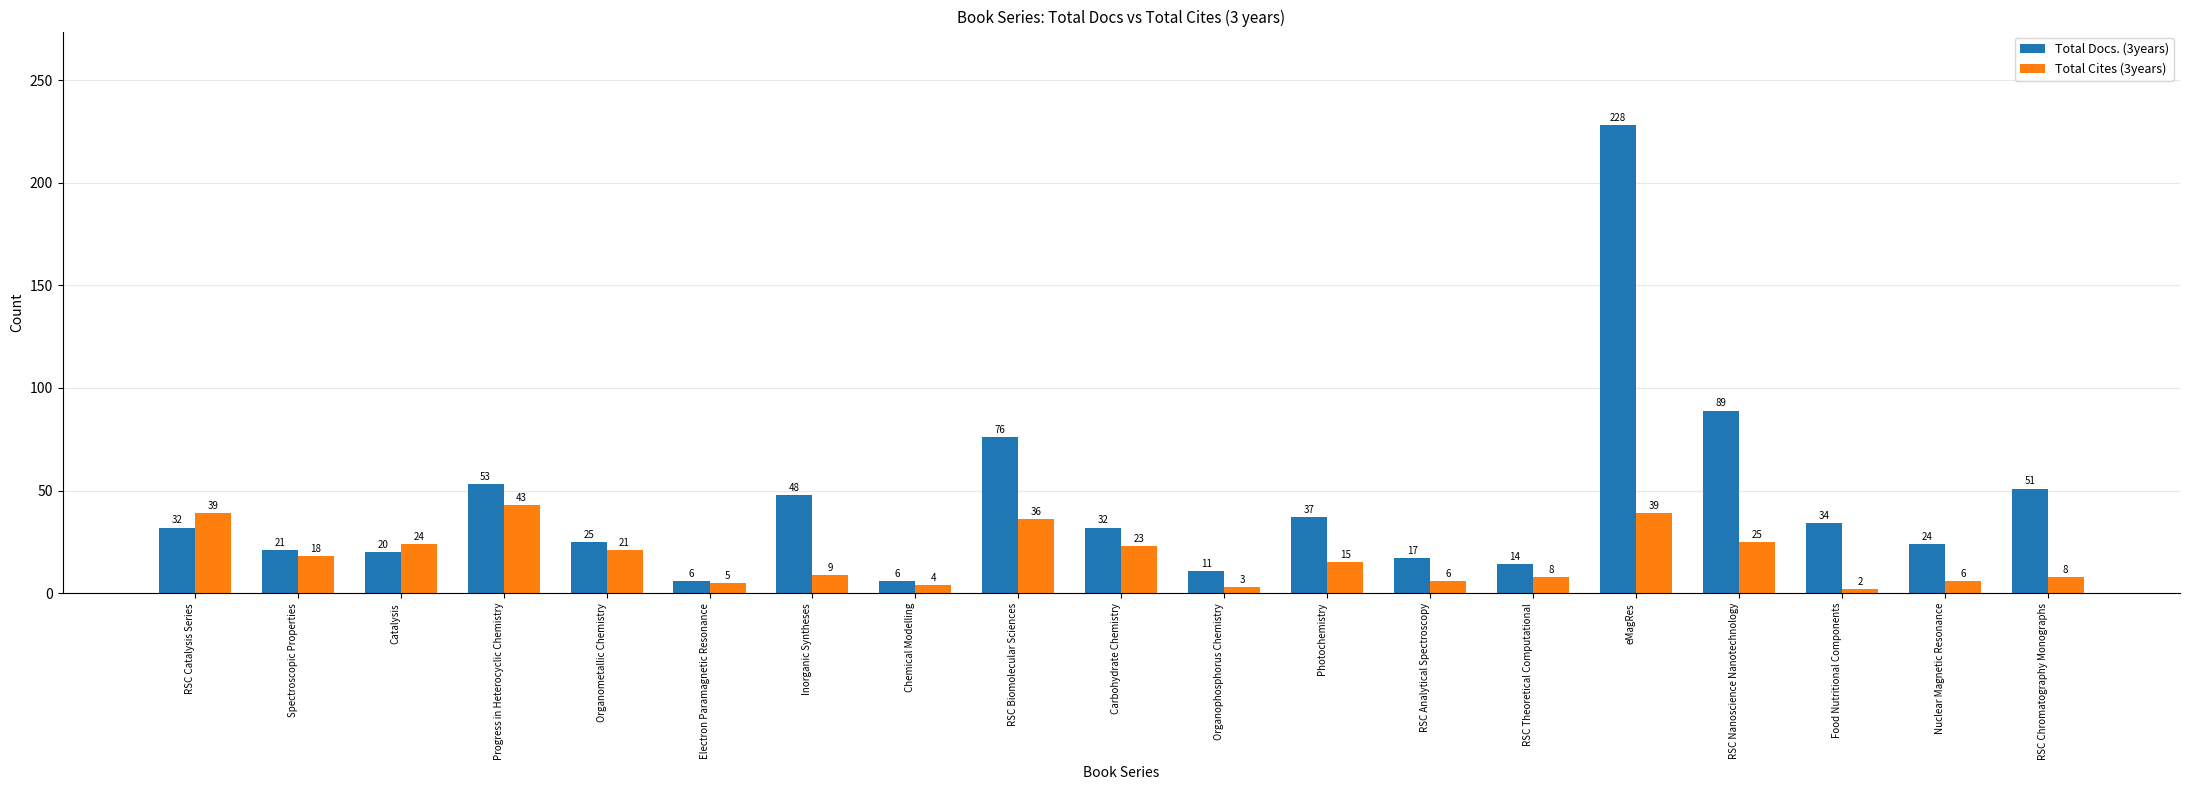

What are all the series names shown in the legend?

Total Docs. (3years), Total Cites (3years)